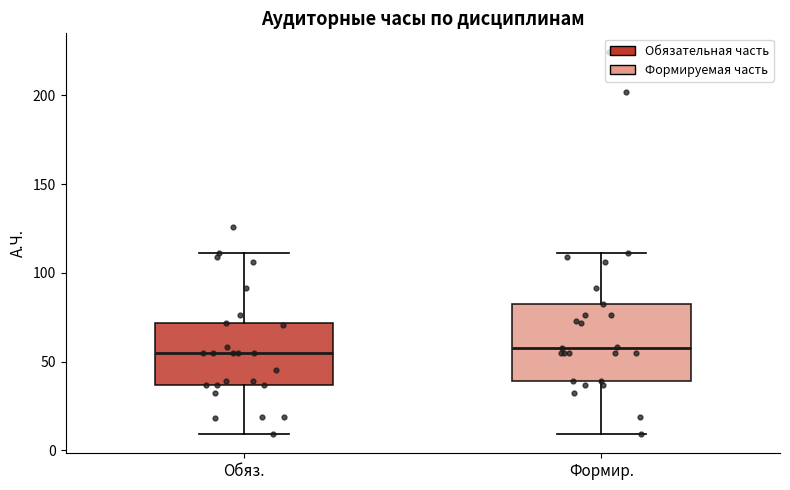

Which box is the tallest, from its lower edge to its upper edge?

Формир.